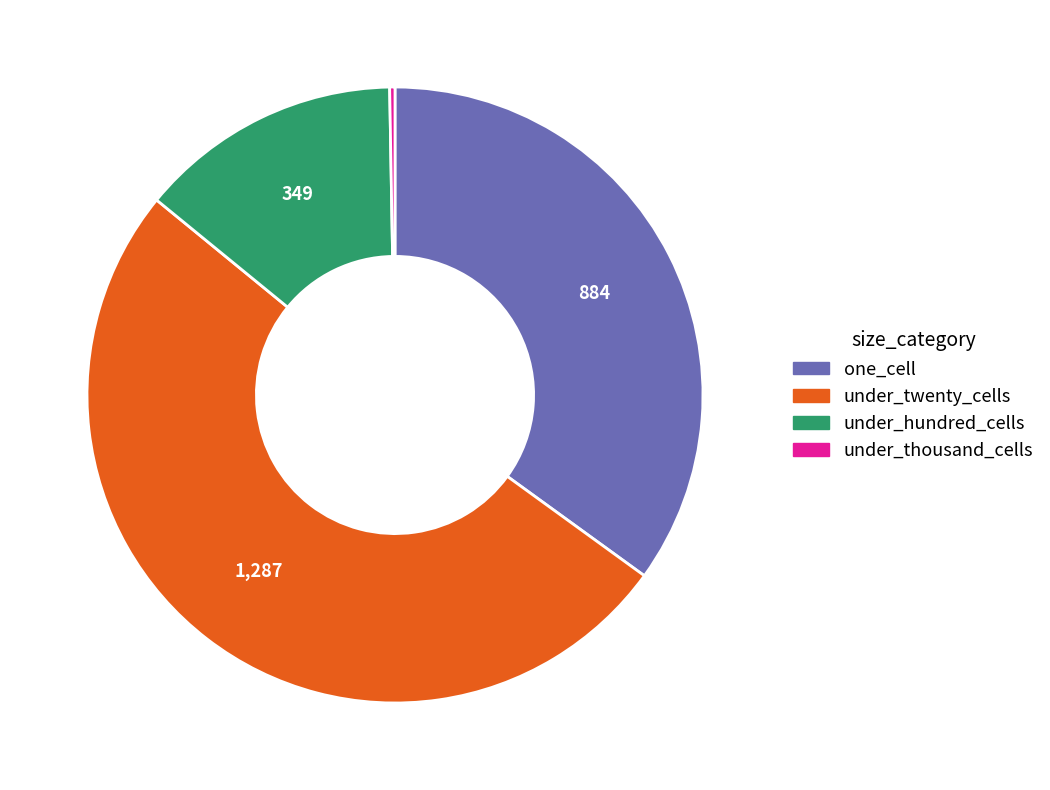

Is there a majority slice in this chart?

Yes